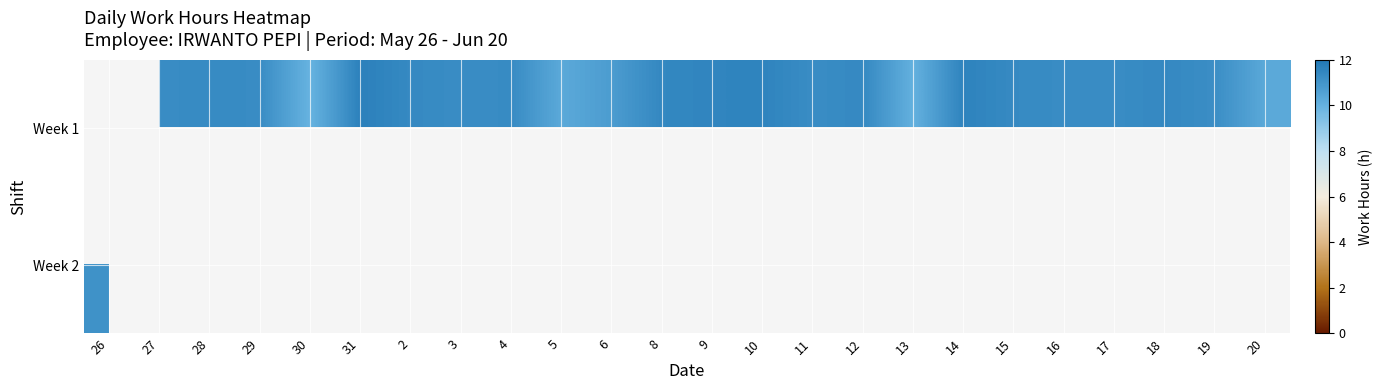

Count the Week 1 values in the range 11 to 12.

18